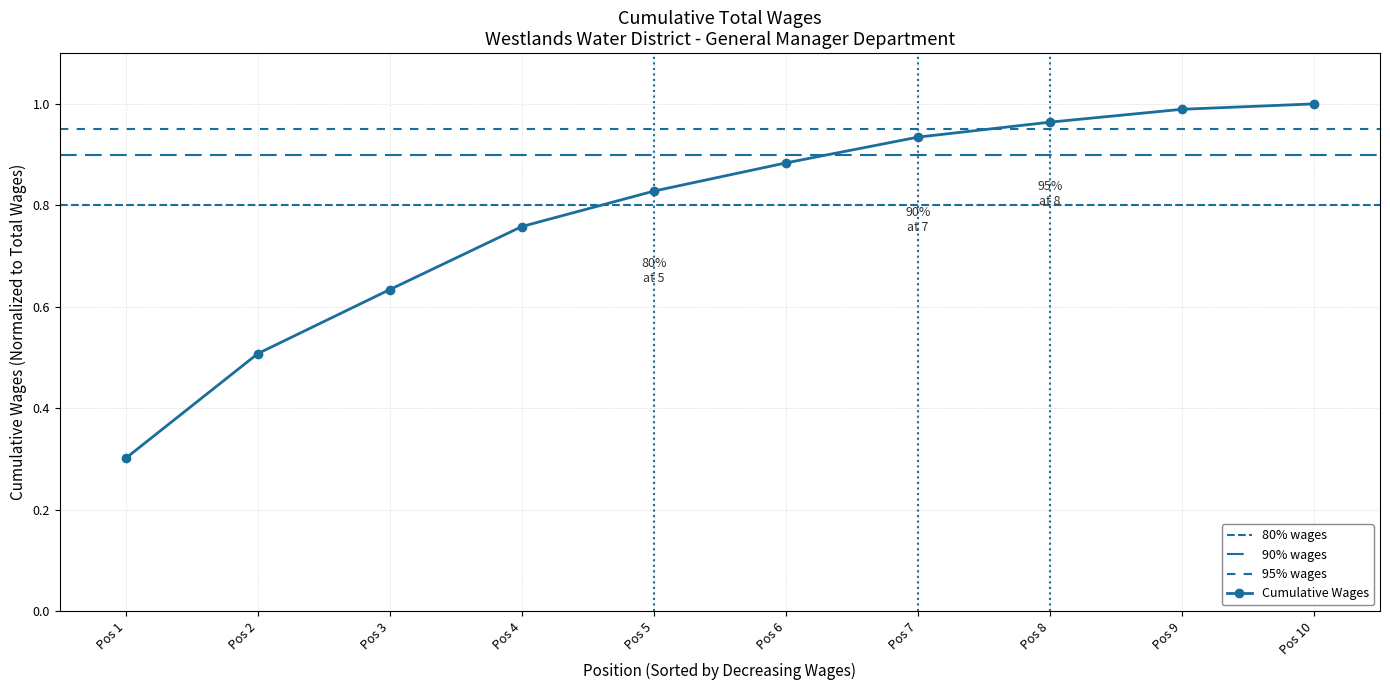

The Cumulative Wages series shows 0.5 at Pos 7. True or false?

False